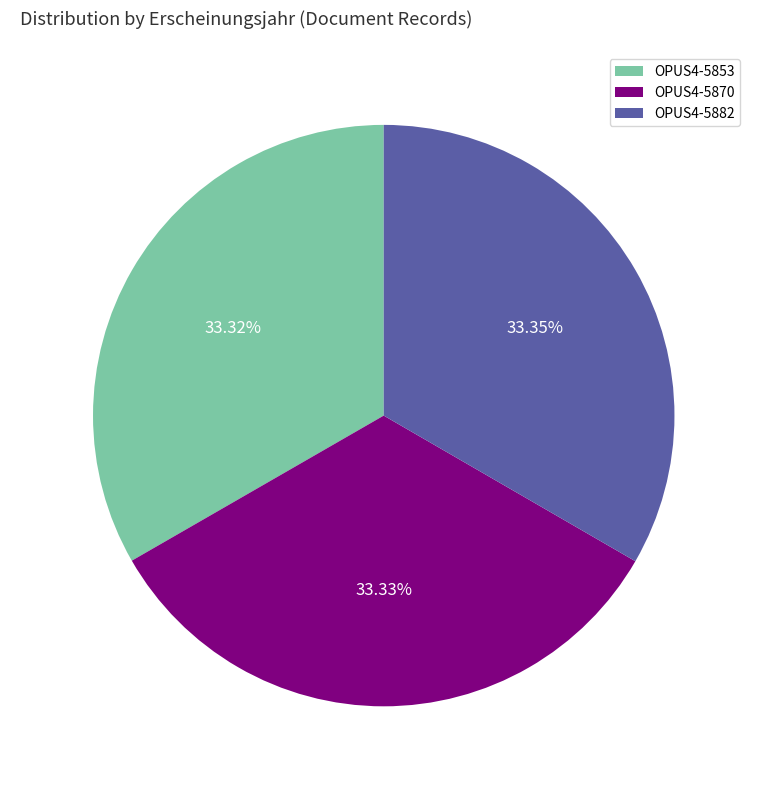

To the nearest percent, what is the combined percentage of OPUS4-5882 and OPUS4-5853?

67%